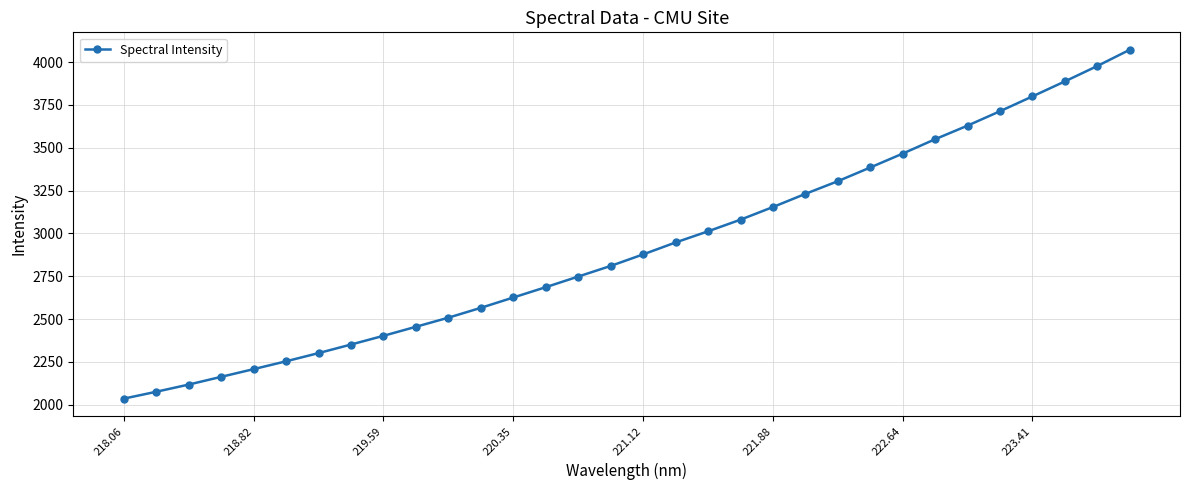

What is the difference between the maximum and minimum values?

2036.0